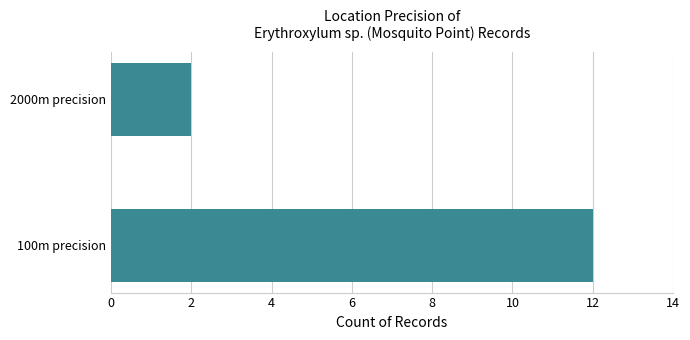

Between 100m precision and 2000m precision, which is larger?

100m precision